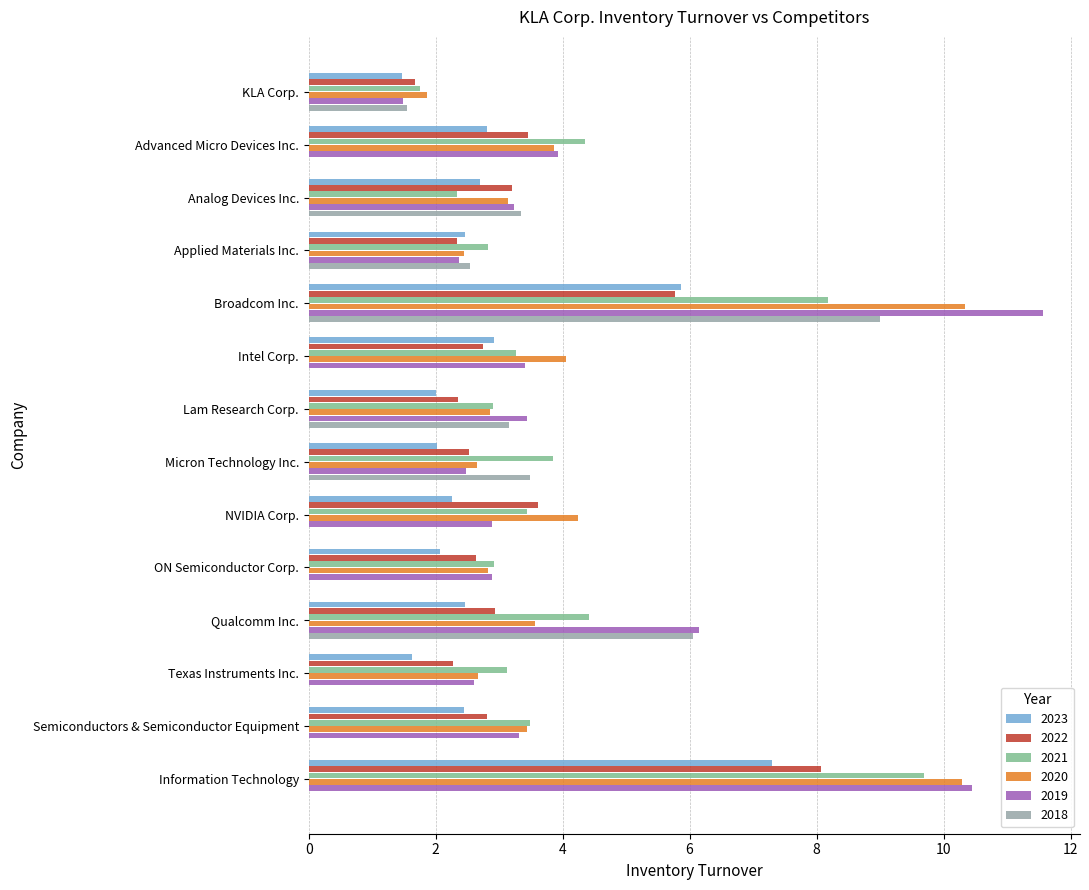

Between Broadcom Inc. and Texas Instruments Inc., which series saw the biggest shift?

2018